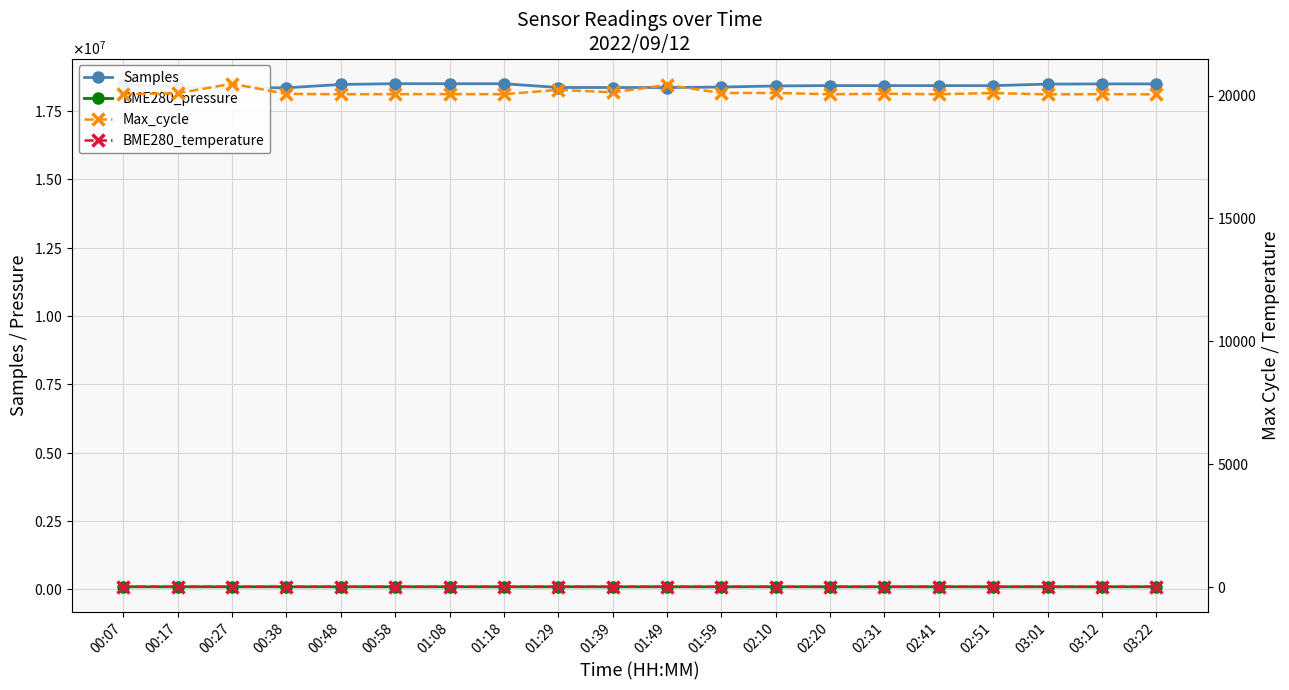

How many lines are shown in the chart?

4